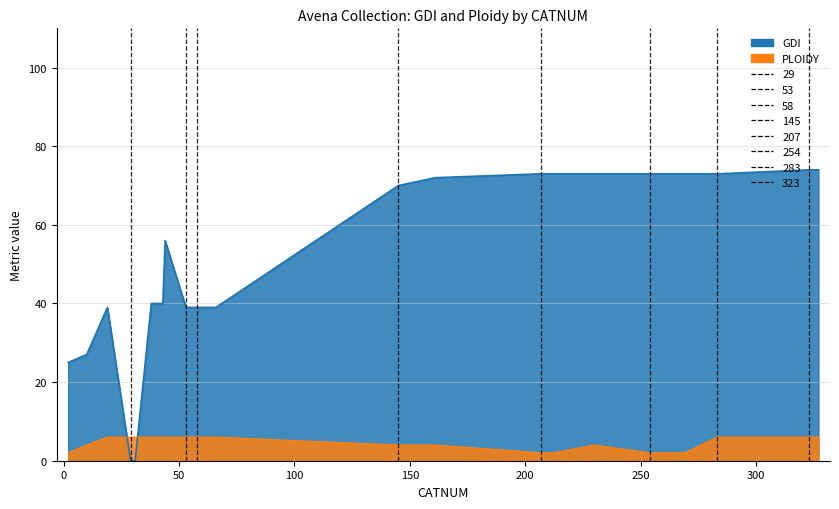

True or false: PLOIDY has a value of 11 at 21.

False